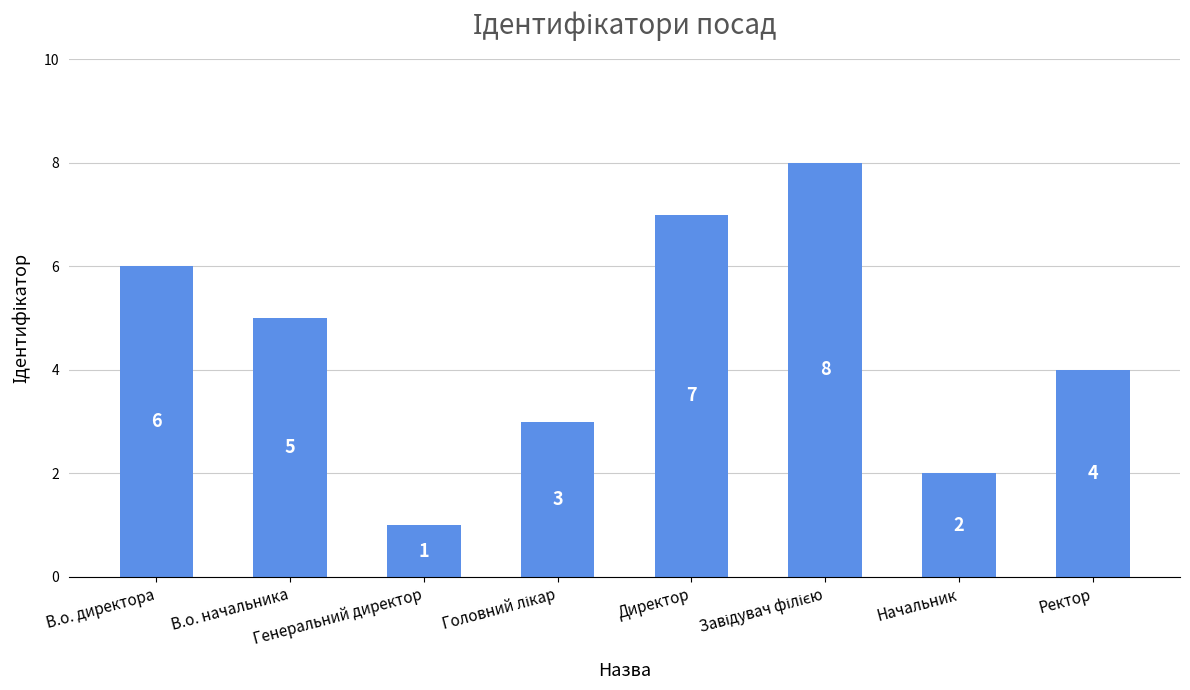

What is the difference between the maximum and second lowest values?

6